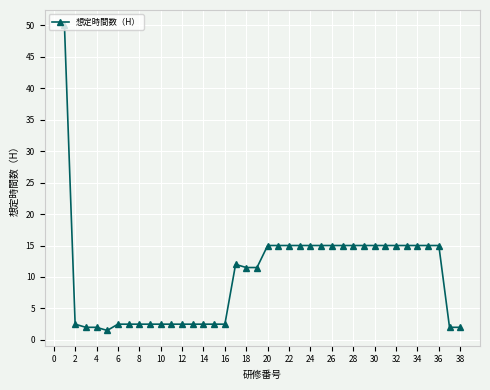

True or false: the data has more than 0 interior local peaks.

True